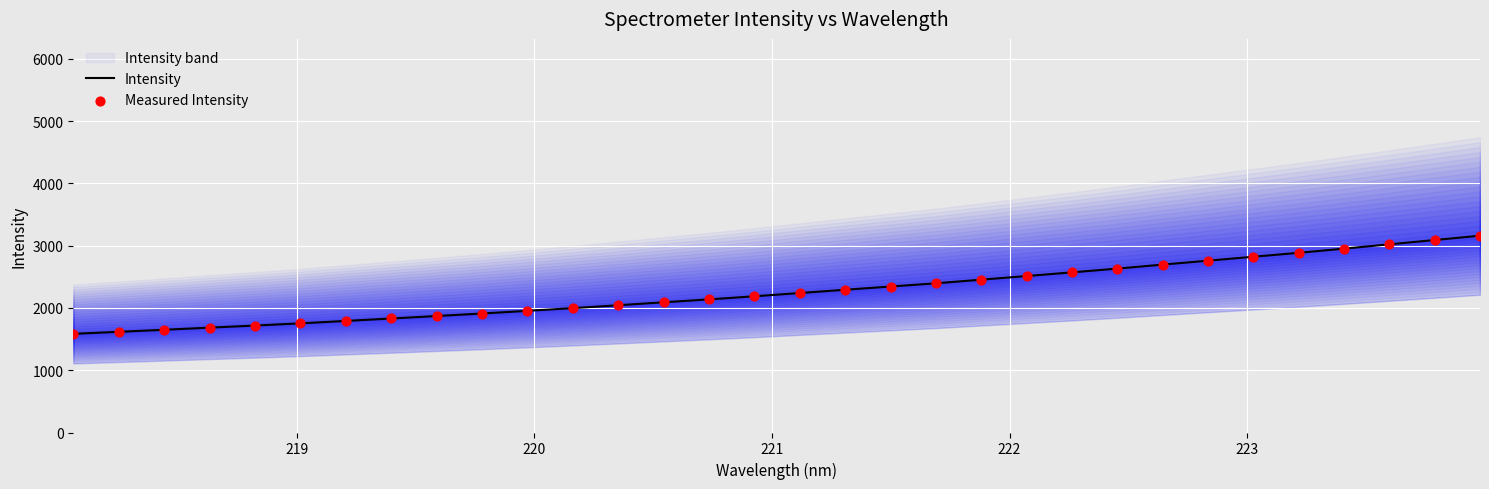

Which series reaches the minimum Y coordinate?

Intensity